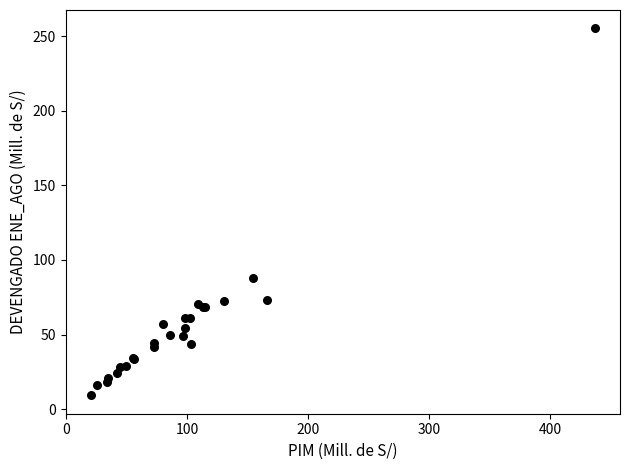

What Y value in the scatter plot is closest to 132?

87.9